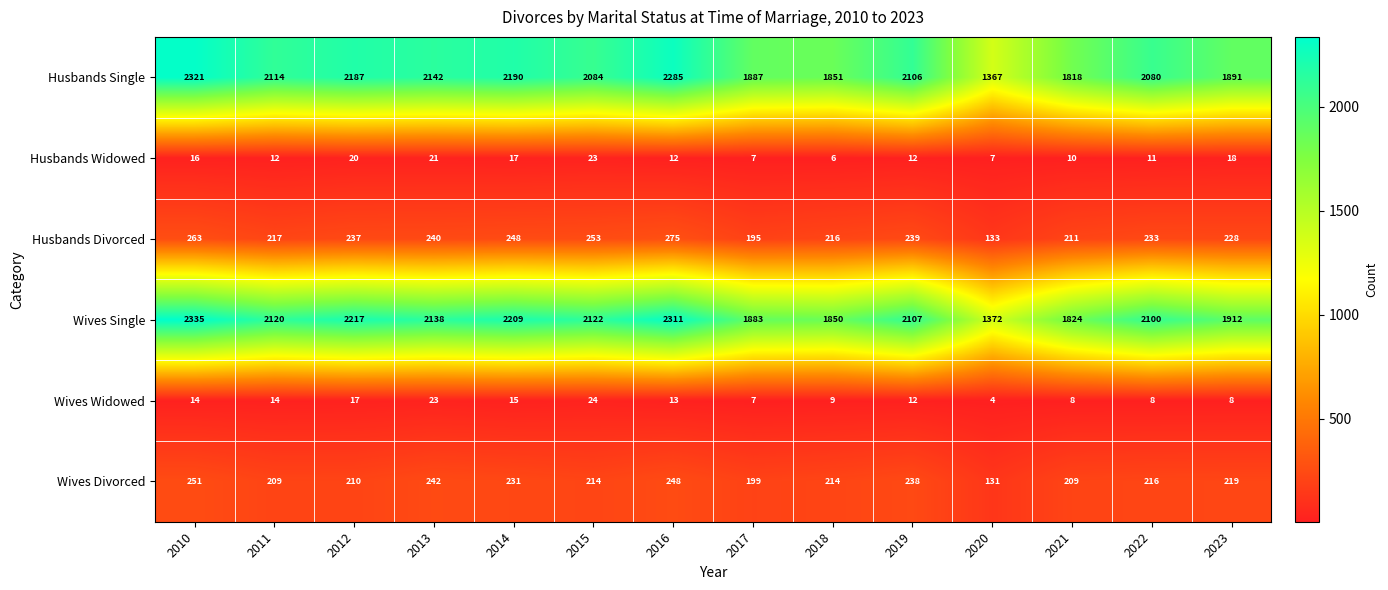

At which category does the chart reach its peak across all series?

2010